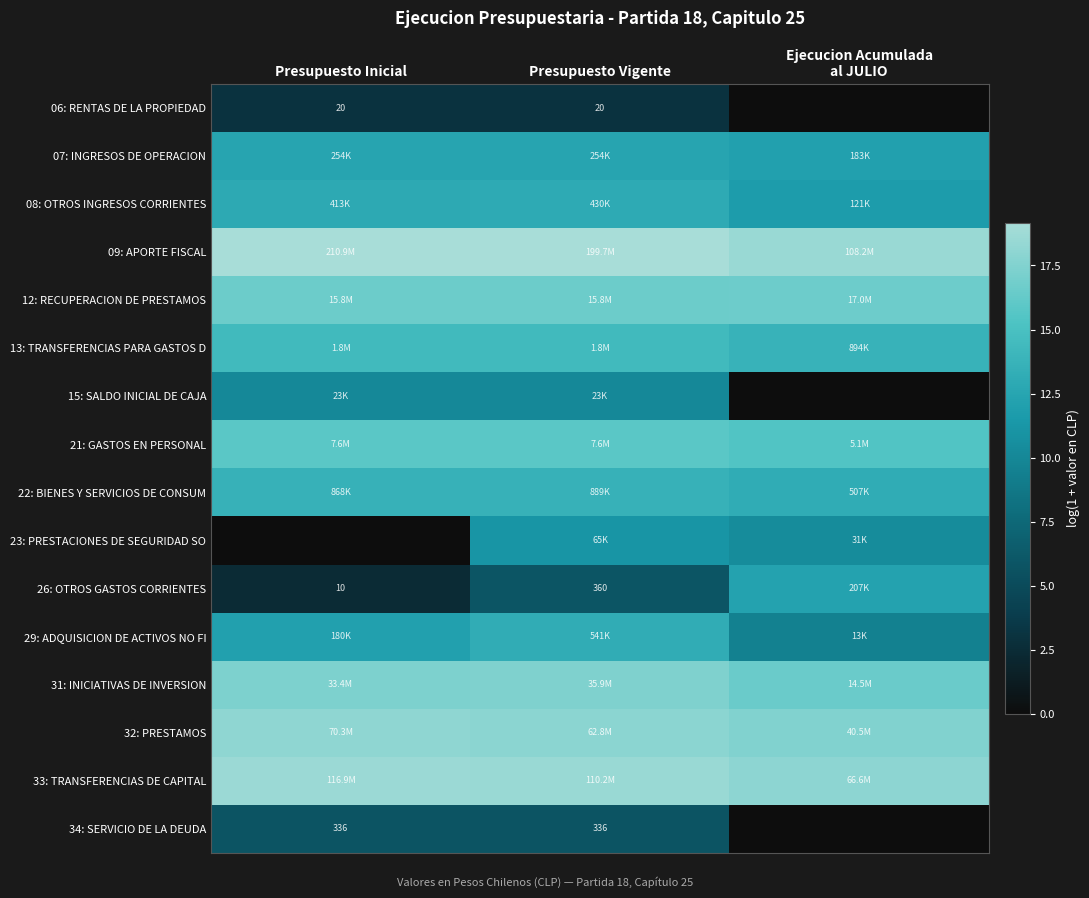

What is the sum of all 34: SERVICIO DE LA DEUDA values?

11.6